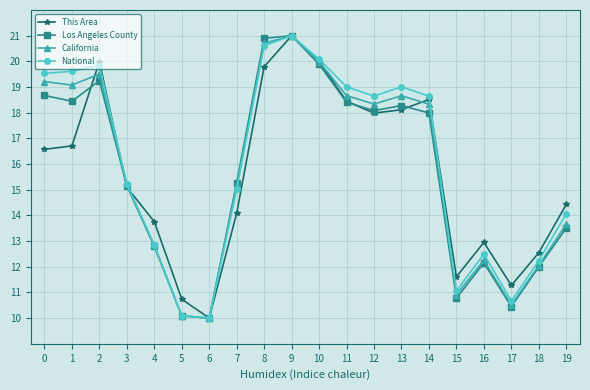

What is the difference between the highest and lowest values at 2?

0.7